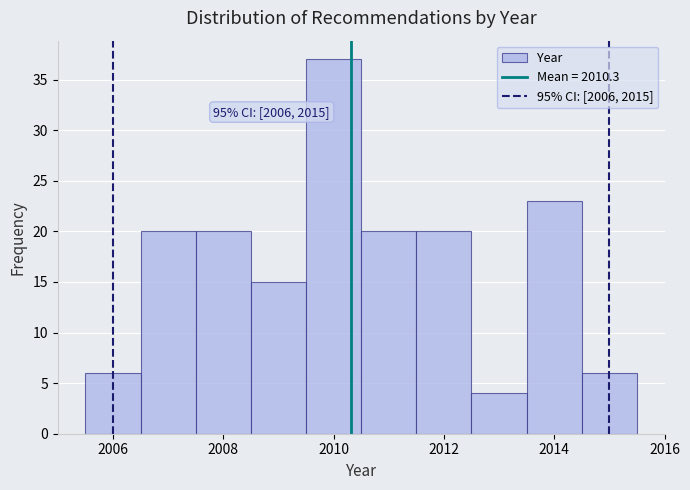

Which range on the x-axis has the tallest bar?

2009.5 to 2010.5